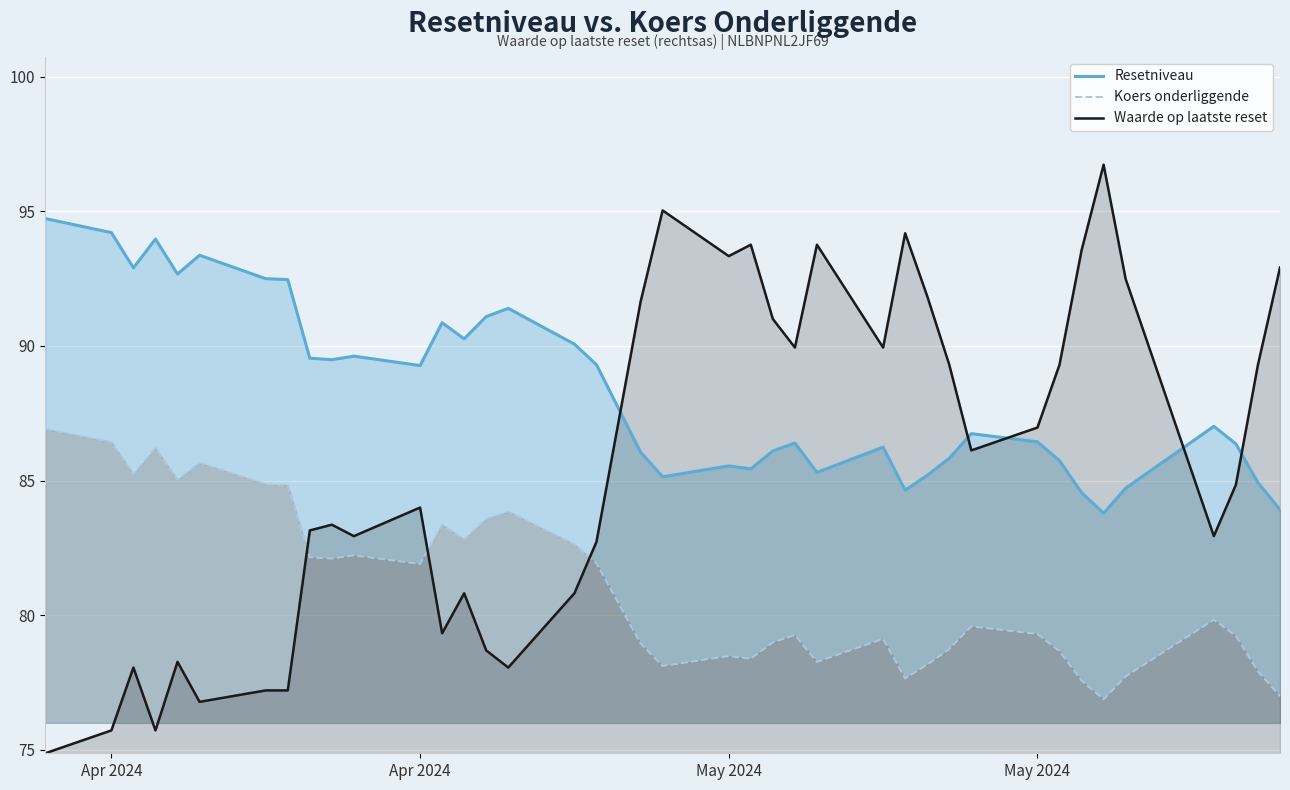

How many lines are shown in the chart?

3